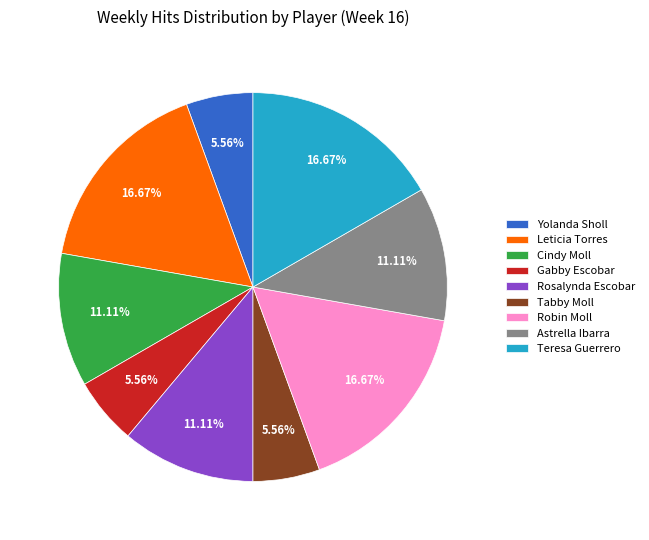

Do Tabby Moll and Teresa Guerrero together represent more than half of the pie?

No